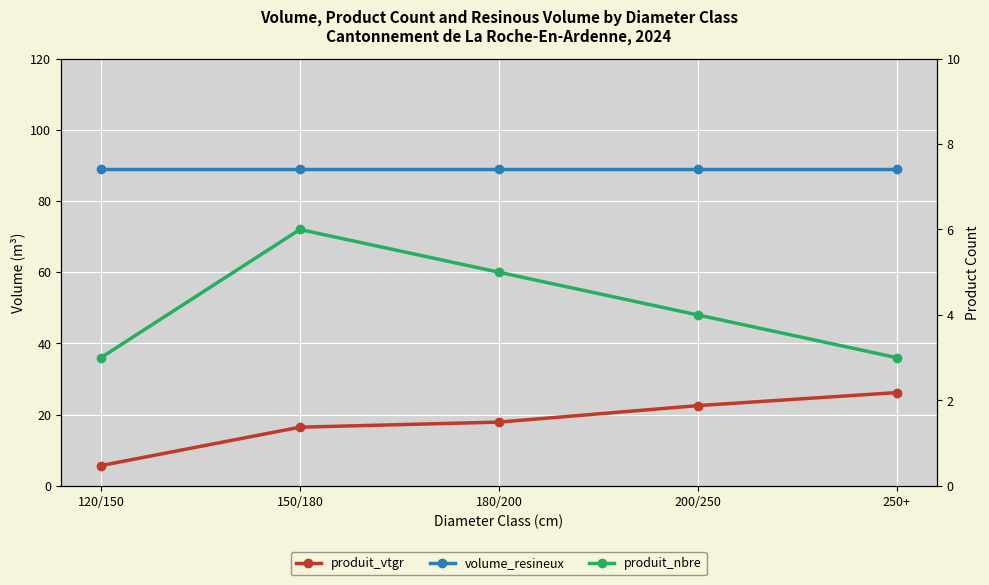

True or false: volume_resineux has more than 0 interior local peaks.

False